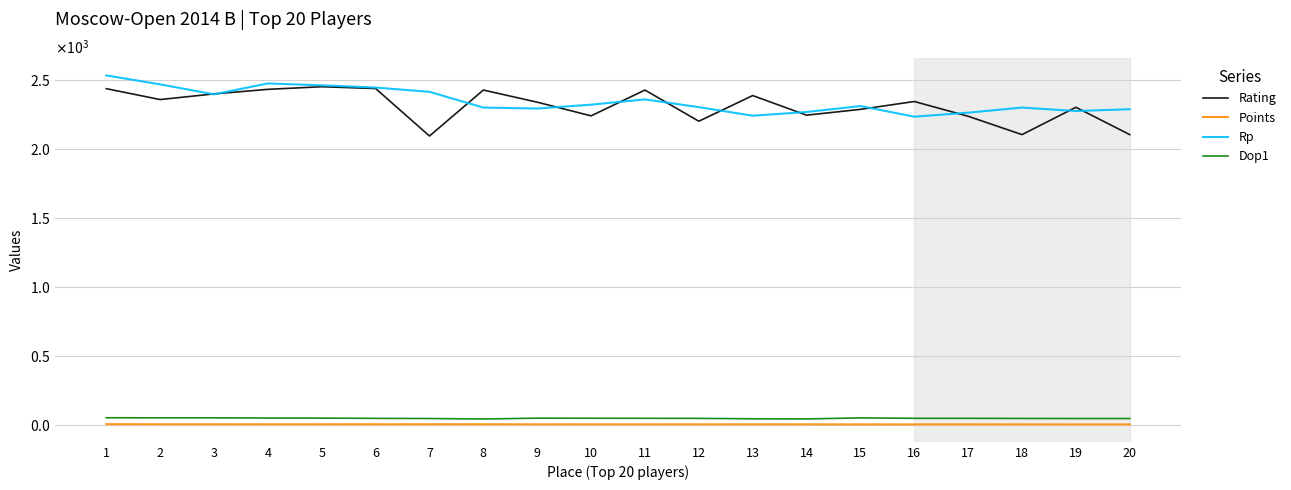

What is the difference between the second highest and second lowest values in the Rp series?

234.0